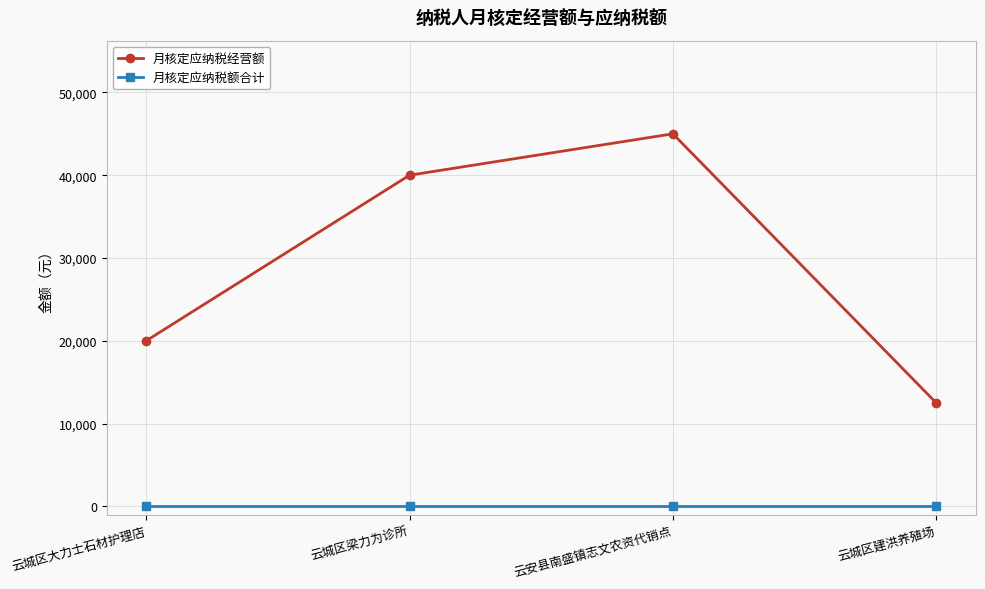

What is the total value across all series at 云城区大力士石材护理店?

20000